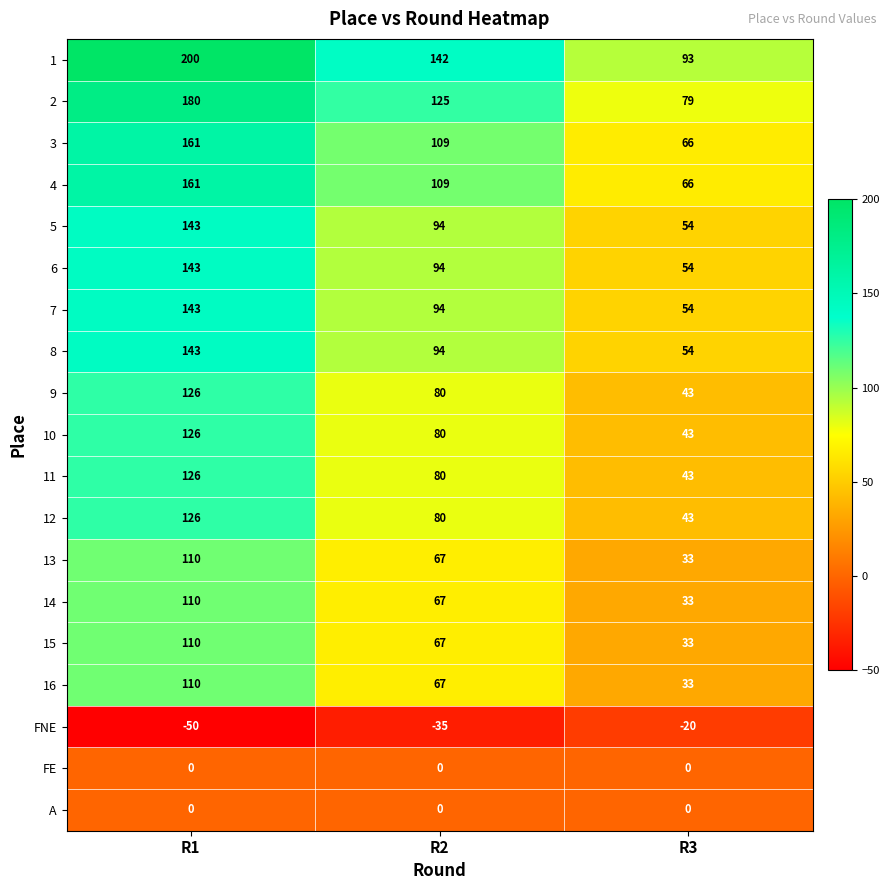

Which series changed the most between R2 and R3?

1